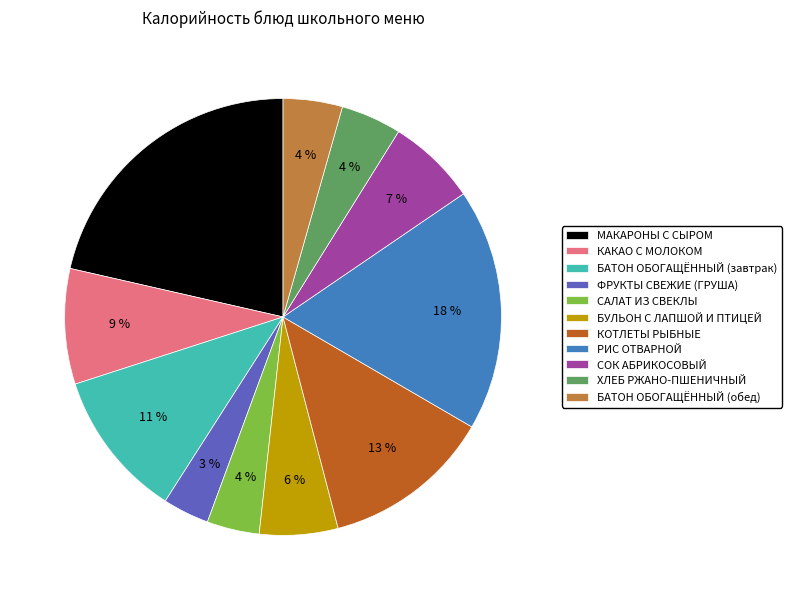

How many segments does this pie chart have?

11